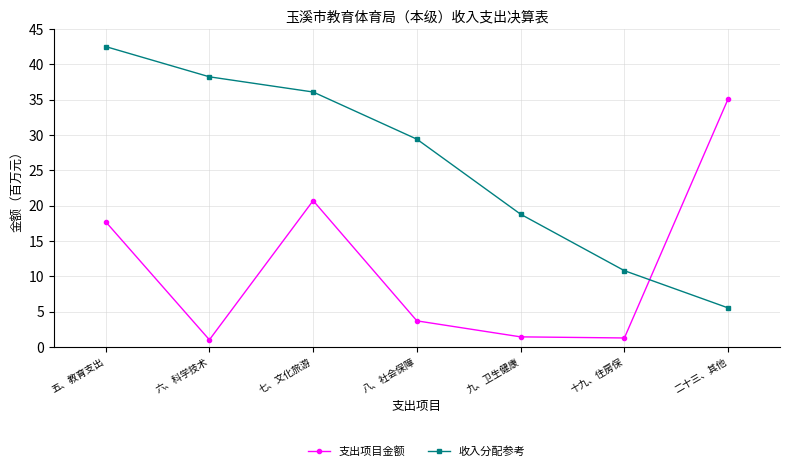

What is the total value across all series at 九、卫生健康?

20.2